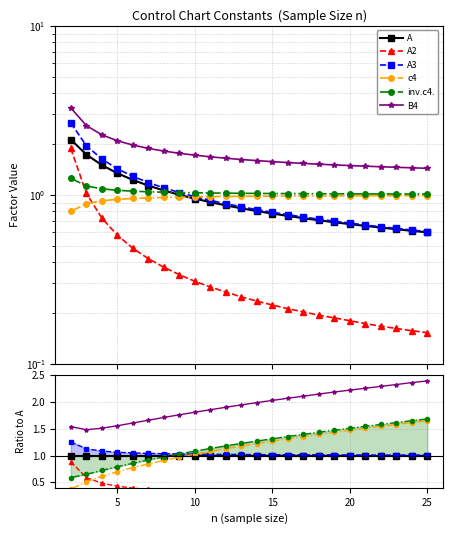

Reading left to right, transcribe all the data shown in this chart.

A: 1.0	1.0	1.0	1.0	1.0	1.0	1.0	1.0	1.0	1.0	1.0	1.0	1.0	1.0	1.0	1.0	1.0	1.0	1.0	1.0	1.0	1.0	1.0	1.0
A2: 0.9	0.6	0.5	0.4	0.4	0.4	0.4	0.3	0.3	0.3	0.3	0.3	0.3	0.3	0.3	0.3	0.3	0.3	0.3	0.3	0.3	0.3	0.3	0.3
A3: 1.3	1.1	1.1	1.1	1.1	1.0	1.0	1.0	1.0	1.0	1.0	1.0	1.0	1.0	1.0	1.0	1.0	1.0	1.0	1.0	1.0	1.0	1.0	1.0
c4: 0.4	0.5	0.6	0.7	0.8	0.8	0.9	1.0	1.0	1.1	1.1	1.2	1.2	1.3	1.3	1.4	1.4	1.4	1.5	1.5	1.5	1.6	1.6	1.6
inv.c4.: 0.6	0.7	0.7	0.8	0.9	0.9	1.0	1.0	1.1	1.1	1.2	1.2	1.3	1.3	1.4	1.4	1.4	1.5	1.5	1.5	1.6	1.6	1.7	1.7
B4: 1.5	1.5	1.5	1.6	1.6	1.7	1.7	1.8	1.8	1.9	1.9	1.9	2.0	2.0	2.1	2.1	2.1	2.2	2.2	2.3	2.3	2.3	2.4	2.4